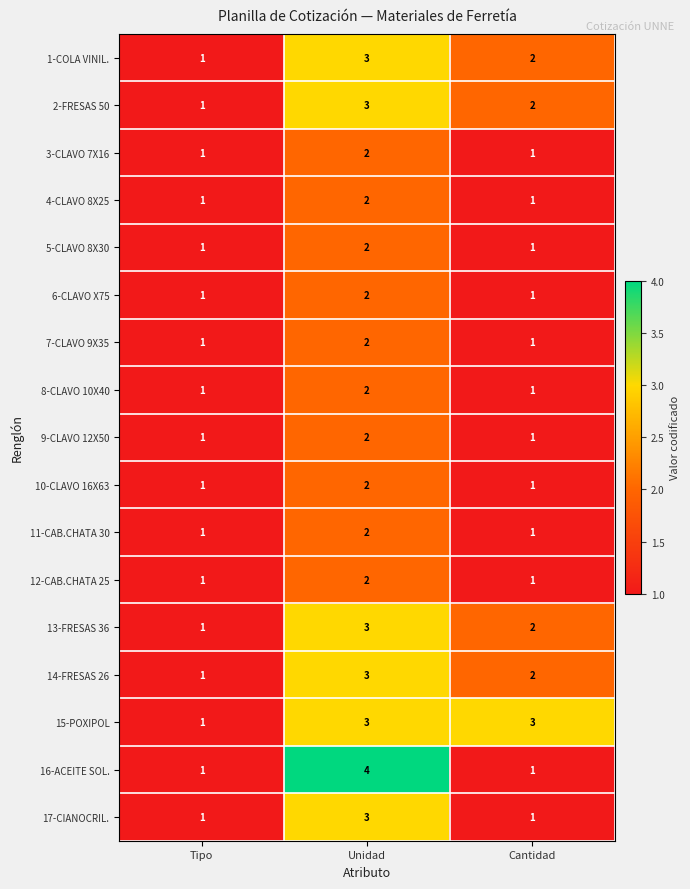

Which series has the largest total across all categories?

15-POXIPOL